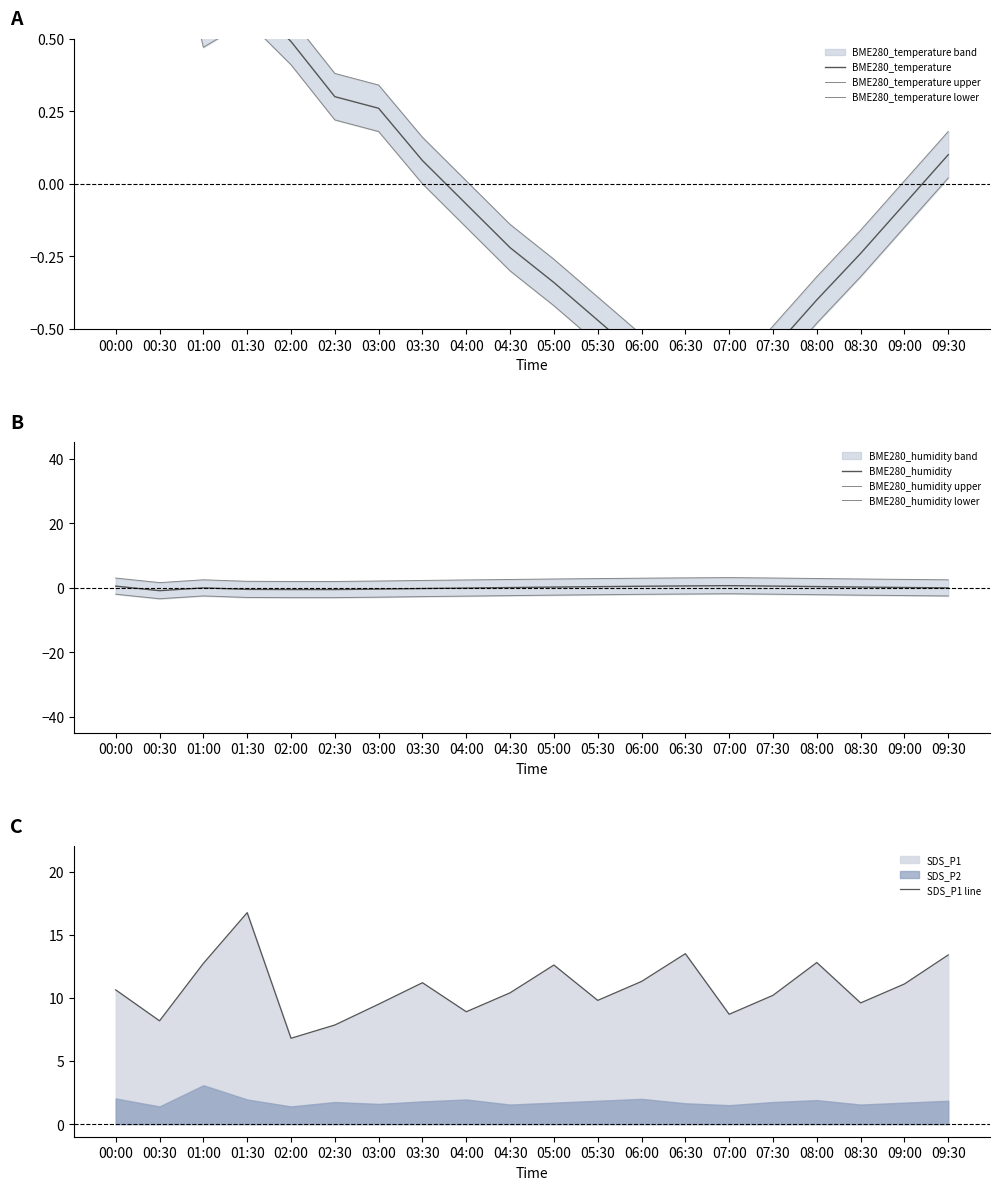

True or false: BME280_humidity and BME280_temperature cross at least once.

False